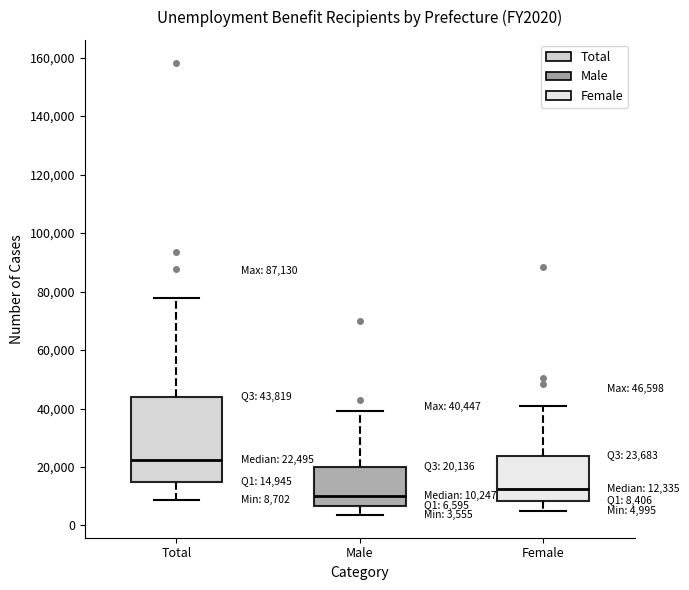

Which box has the highest median line?

Total